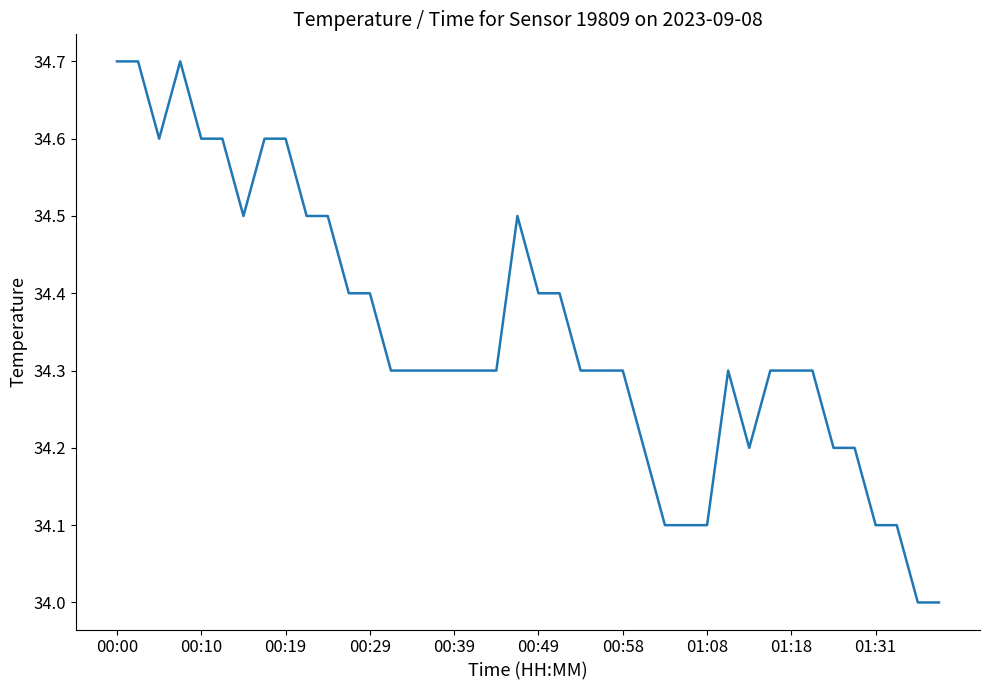

What is the minimum value shown in the chart?

34.0